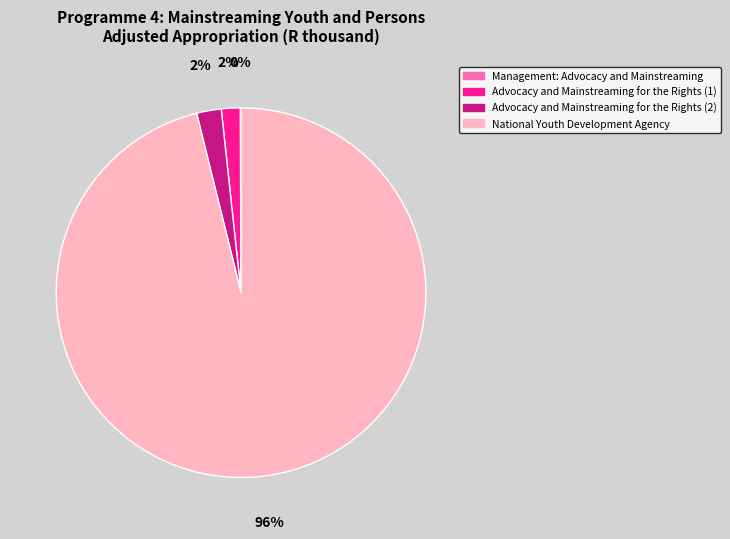

Combined, do Advocacy and Mainstreaming for the Rights (1) and National Youth Development Agency account for over 50%?

Yes